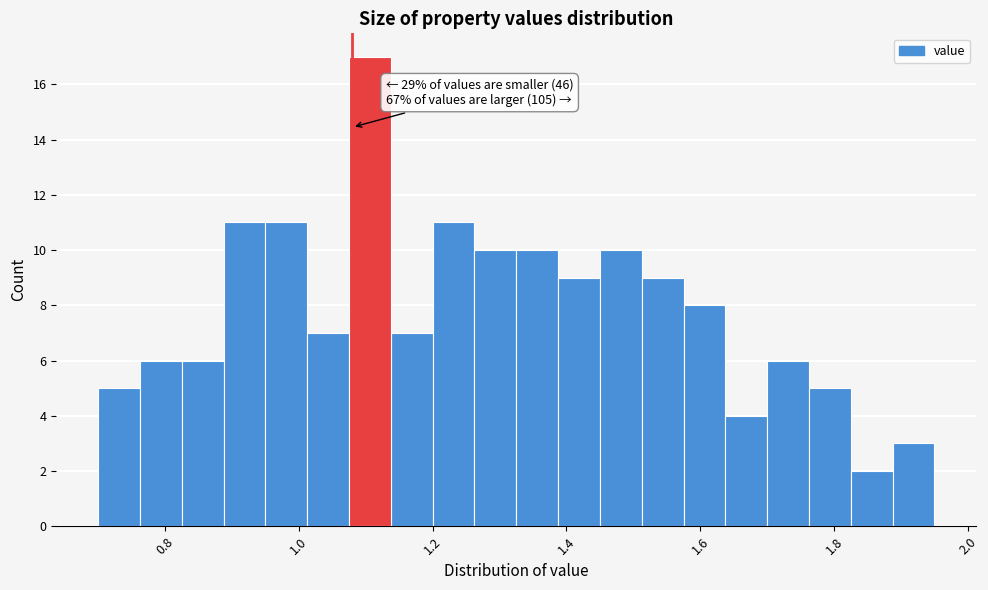

Around what value on the x-axis is the tallest bar? Give the approximate position of its centre, as read against the axis.

1.10